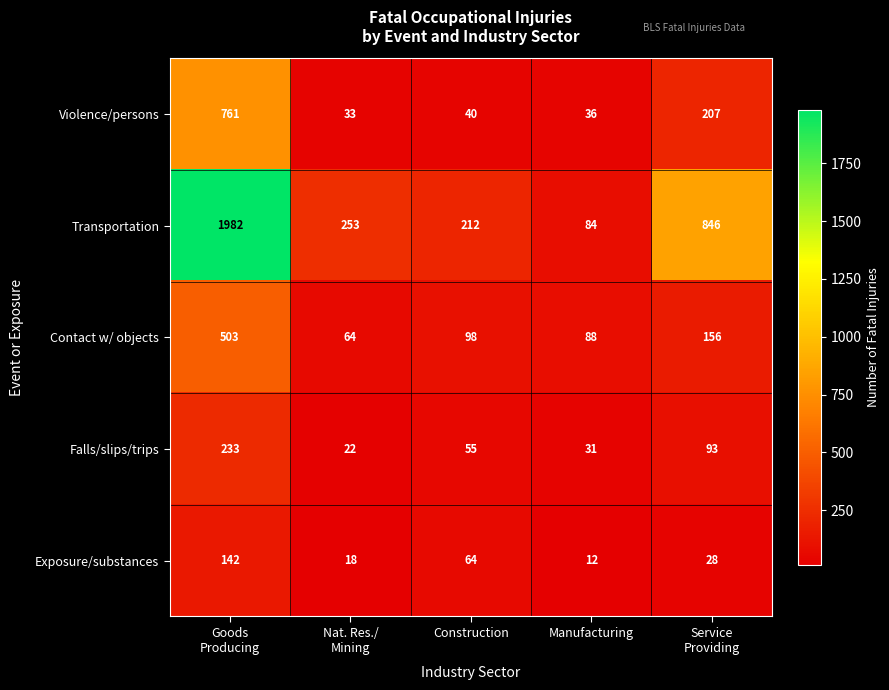

What is the approximate value of Violence/persons at Manufacturing?

36